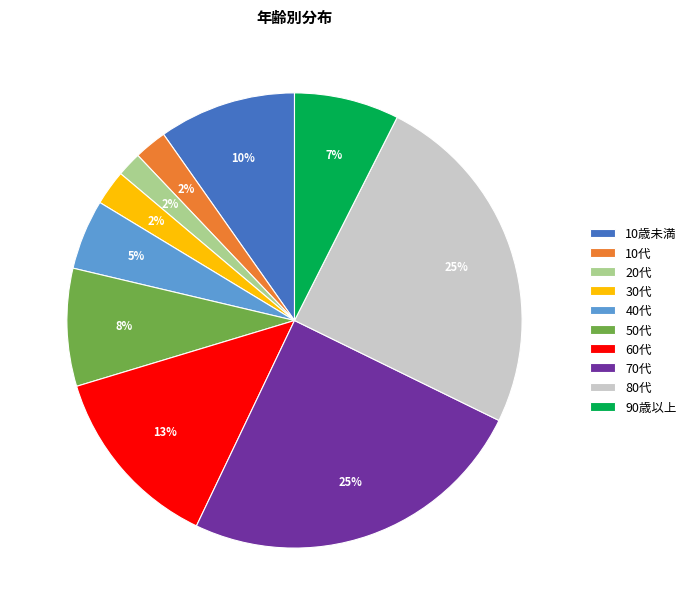

To the nearest percent, what is the average slice percentage?

10%